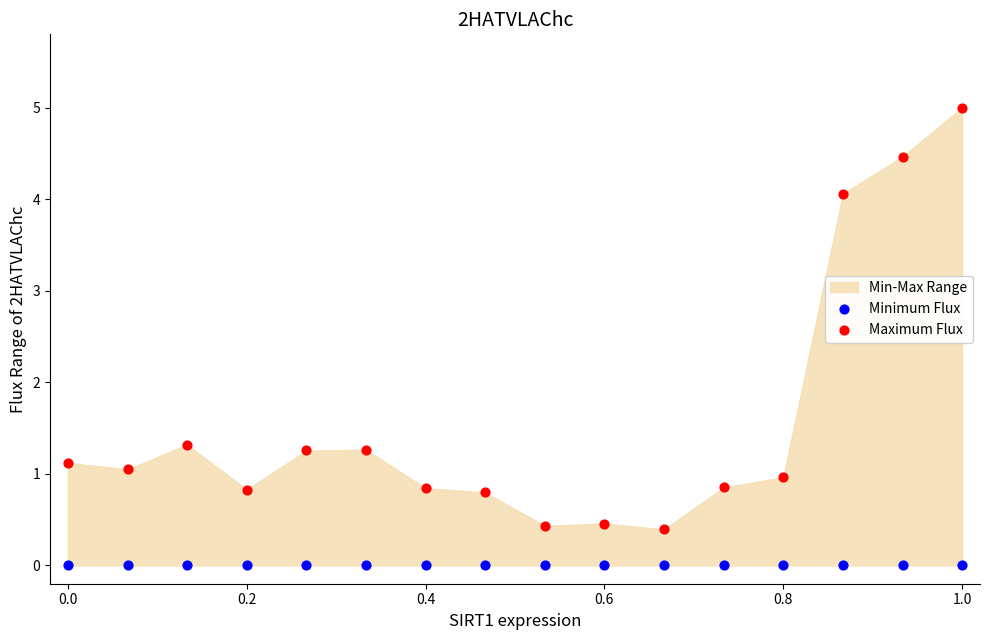

Which series contains the lowest Y value?

Minimum Flux